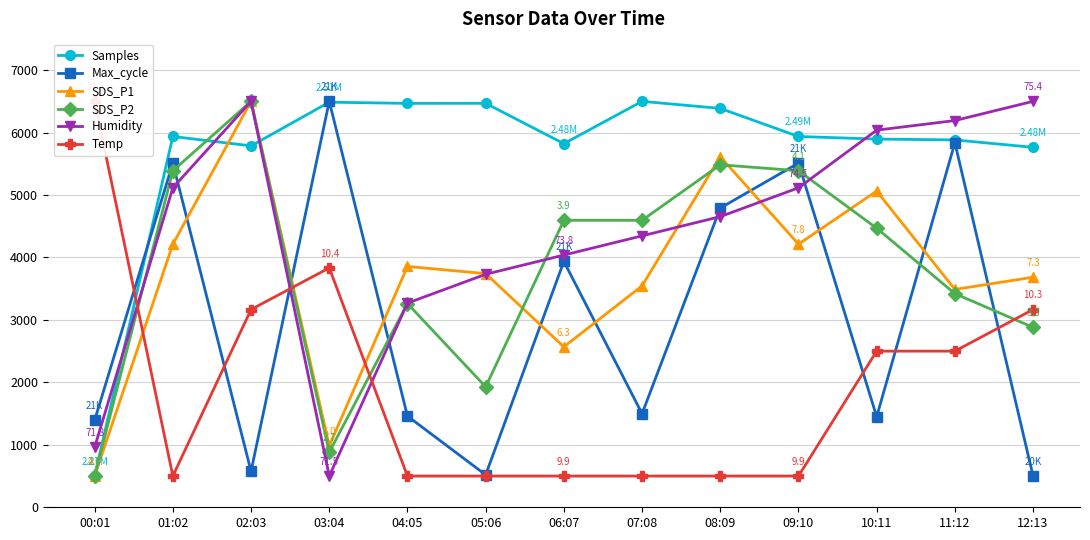

What are all the series names shown in the legend?

Samples, Max_cycle, SDS_P1, SDS_P2, Humidity, Temp